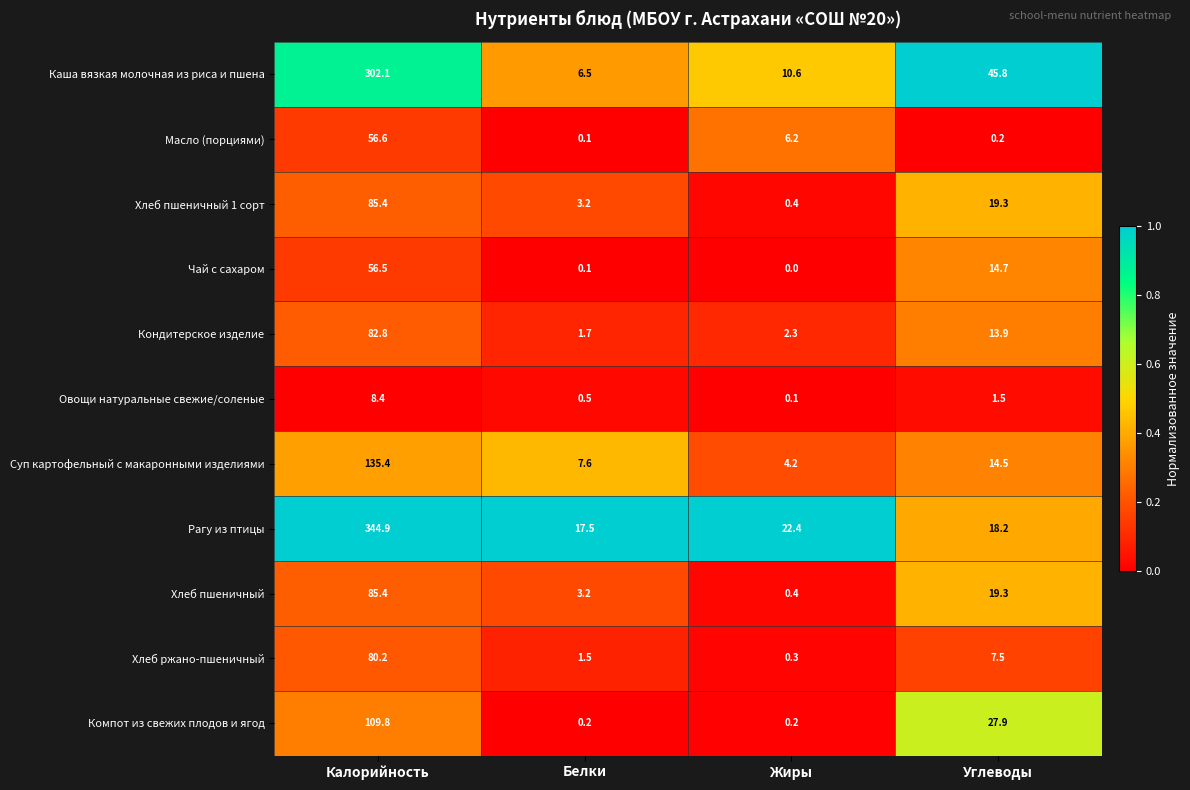

Is it true that Хлеб ржано-пшеничный equals 80.2 at Калорийность?

True